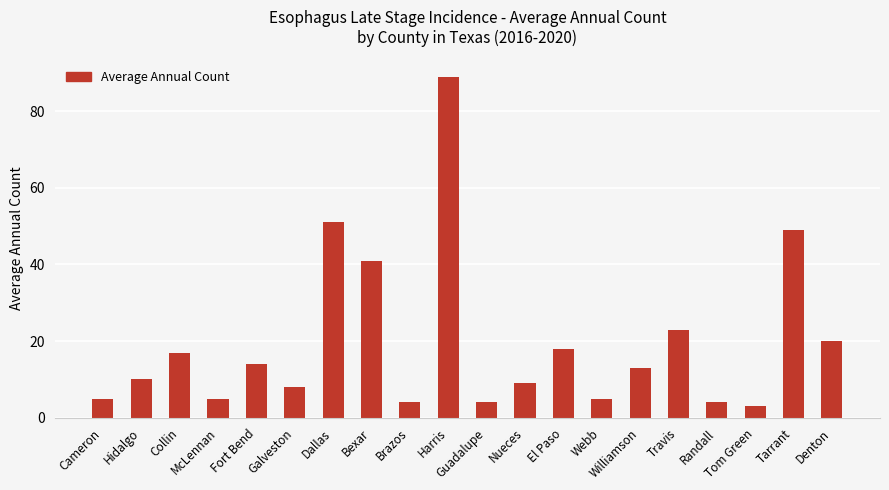

What is the sum of all values?

392